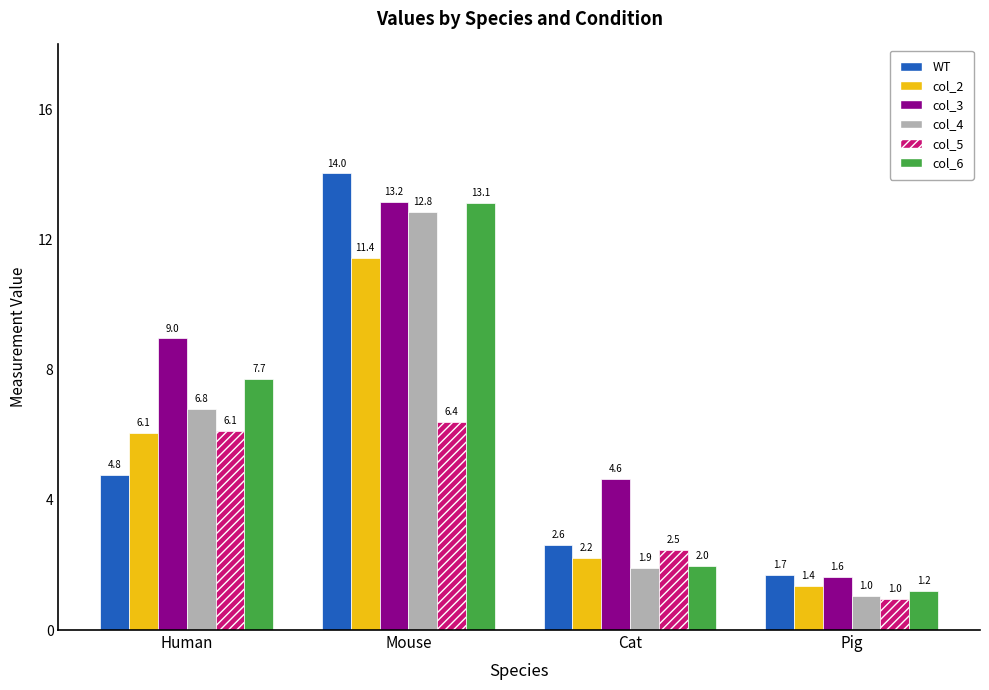

What is the highest value of the col_5 series?

6.4